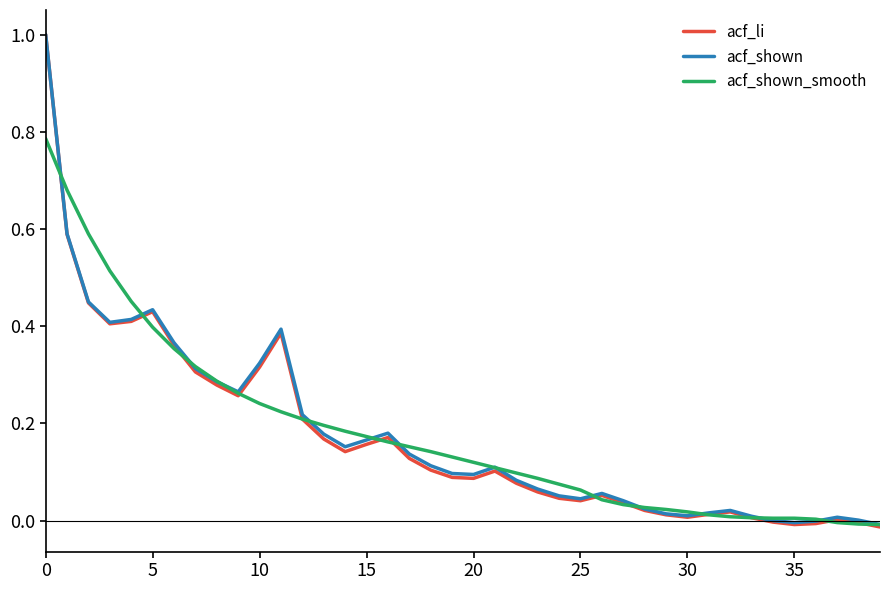

What is the maximum value for acf_shown?

1.0